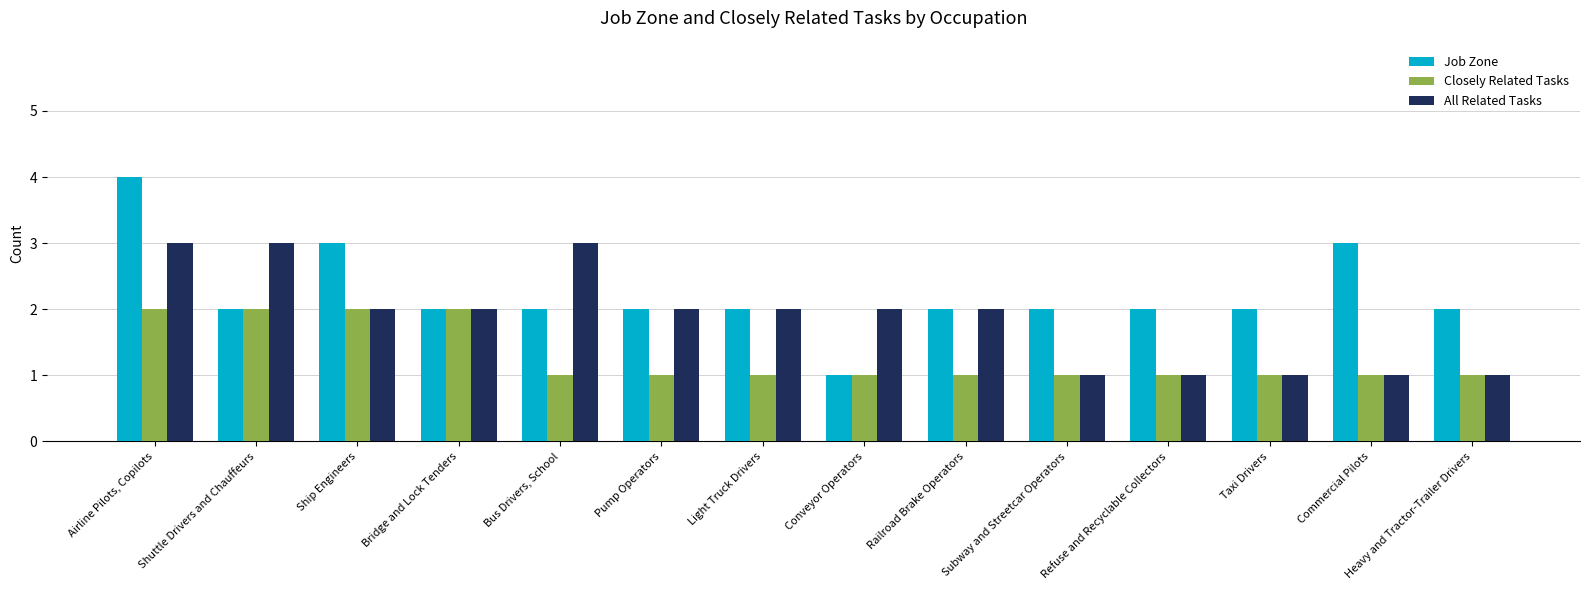

Is the value of Closely Related Tasks at Refuse and Recyclable Collectors greater than the value of All Related Tasks at Airline Pilots, Copilots?

No